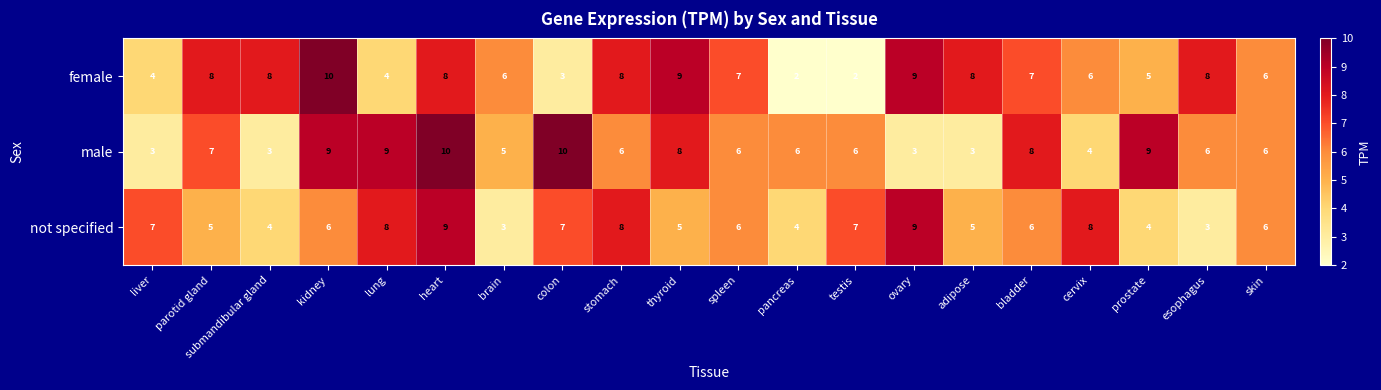

Which series has the largest total across all categories?

female